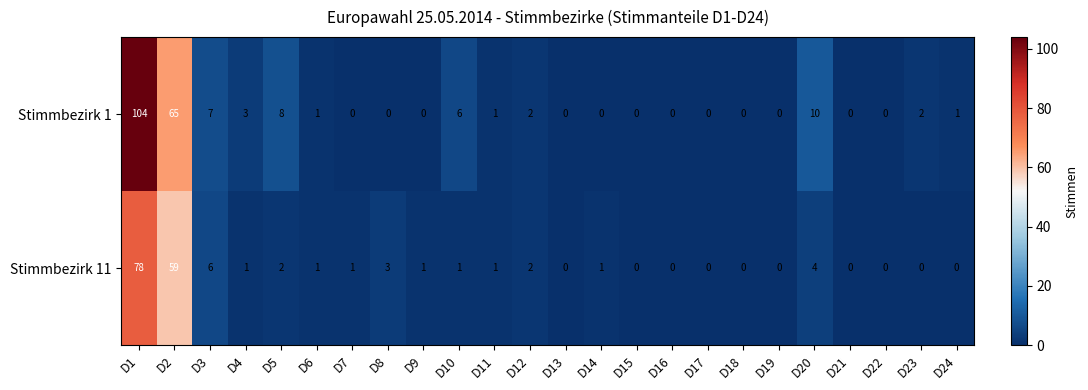

List the series in order of their peak value, highest first.

Stimmbezirk 1, Stimmbezirk 11